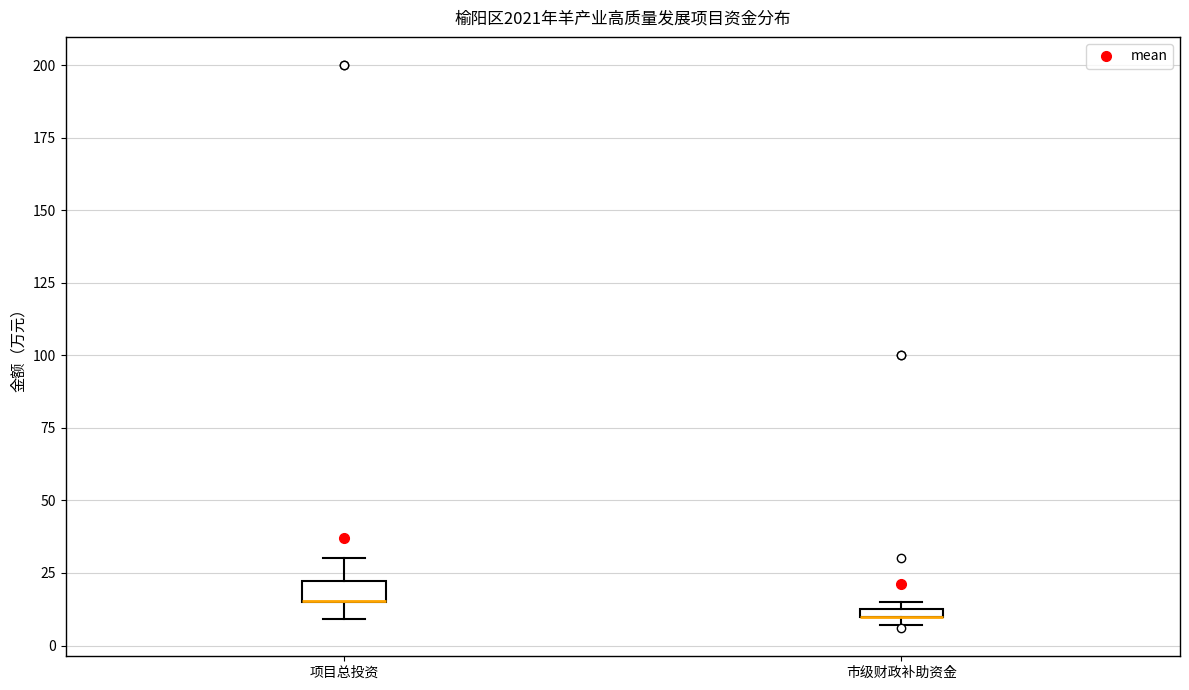

Where is the lower edge of the box for 市级财政补助资金 on the y-axis? The values are not printed on the chart, so give them approximately, as read against the axis.

10